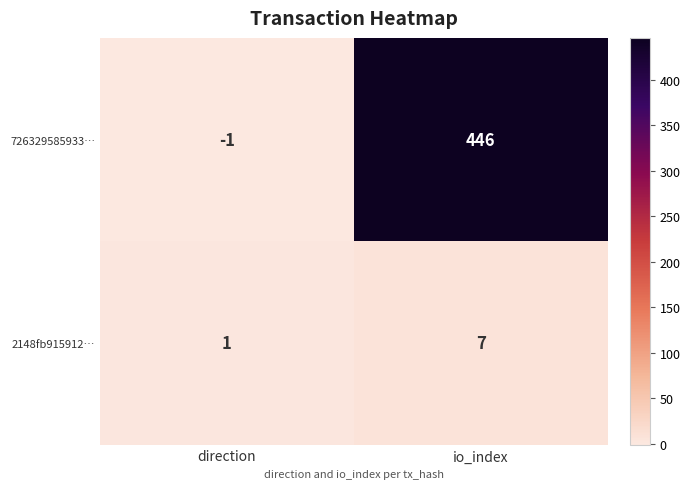

How many data points does each series have?

2